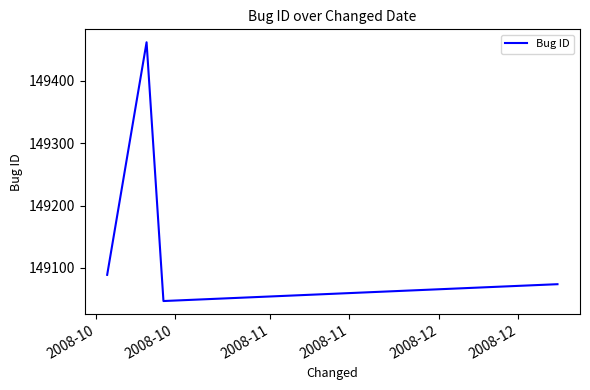

What is the difference between the maximum and minimum values?

415